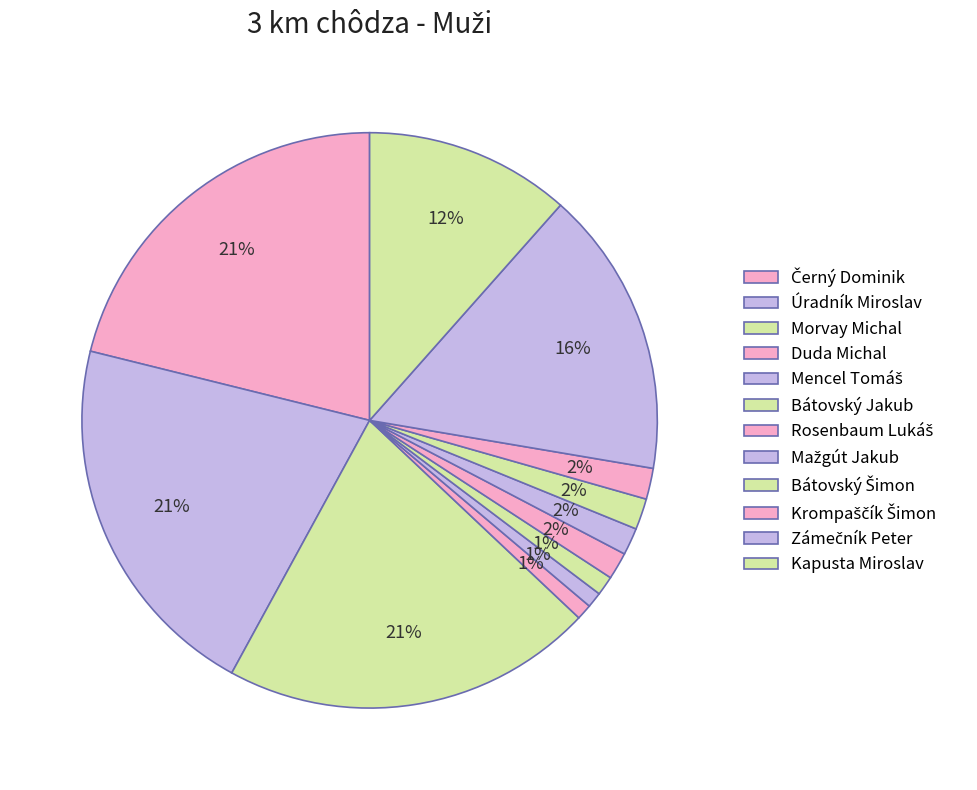

How many segments does this pie chart have?

12